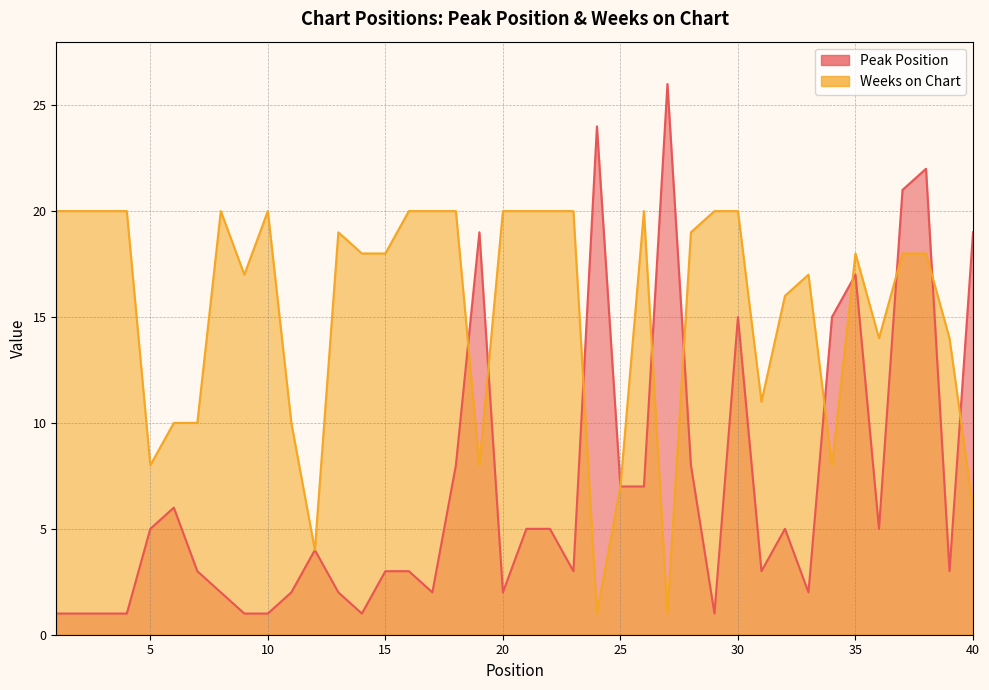

At which category is the sum across all series the highest?

38